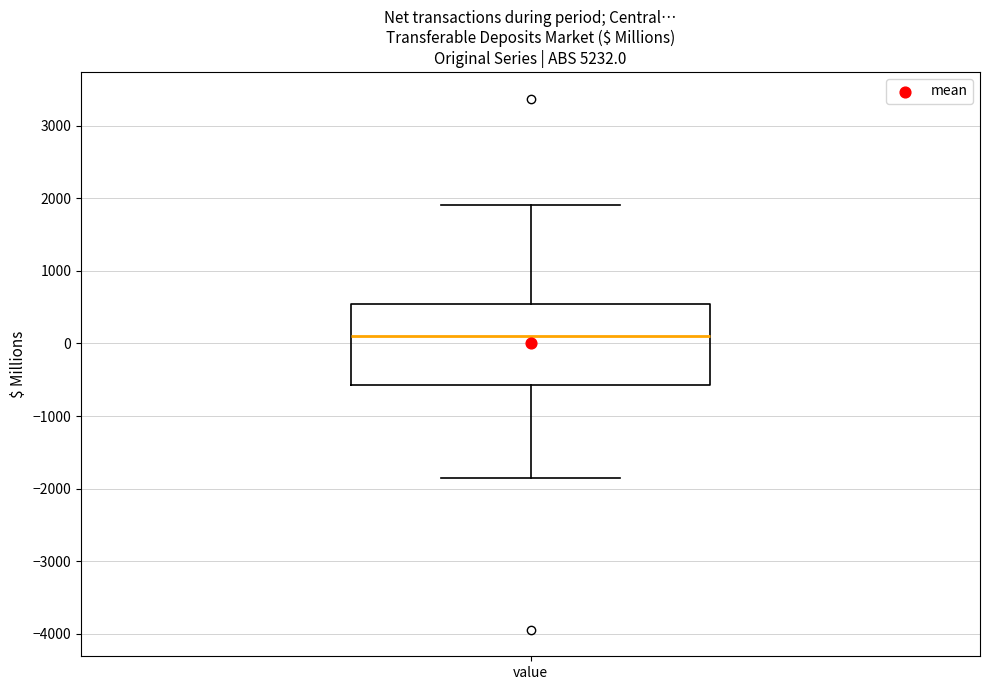

Read this box plot against the y-axis: the position of the median line, the range covered by the box, and the ends of both whiskers. The values are not printed on the chart, so give them approximately, as read against the axis.

median 100, box -600 to 500, whiskers -1900 to 1900